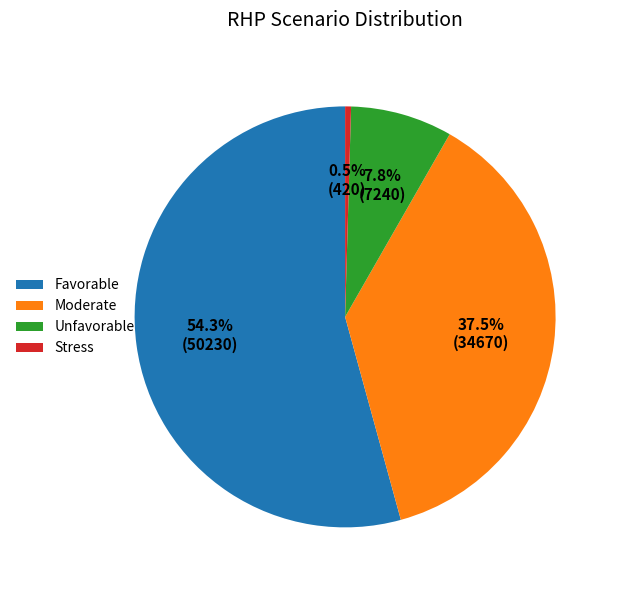

Is there a majority slice in this chart?

Yes